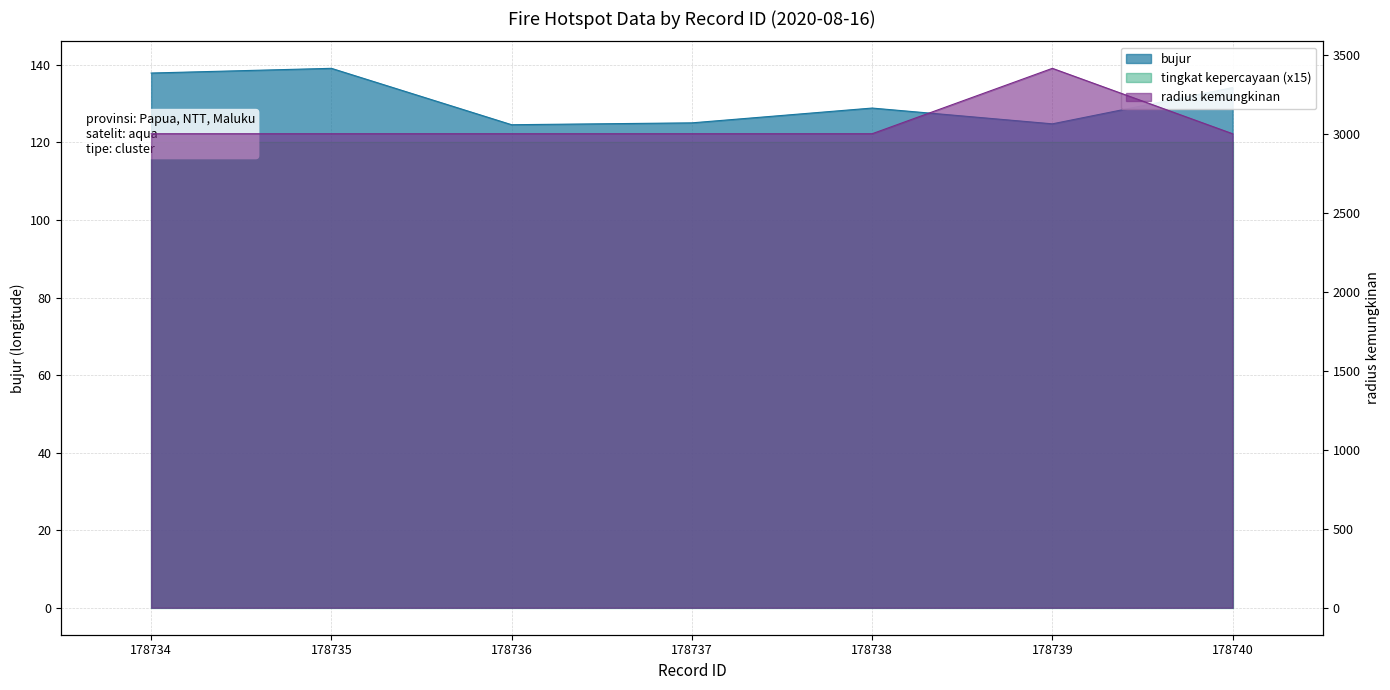

What is the value of the bujur point at the 3rd from the left?

124.6